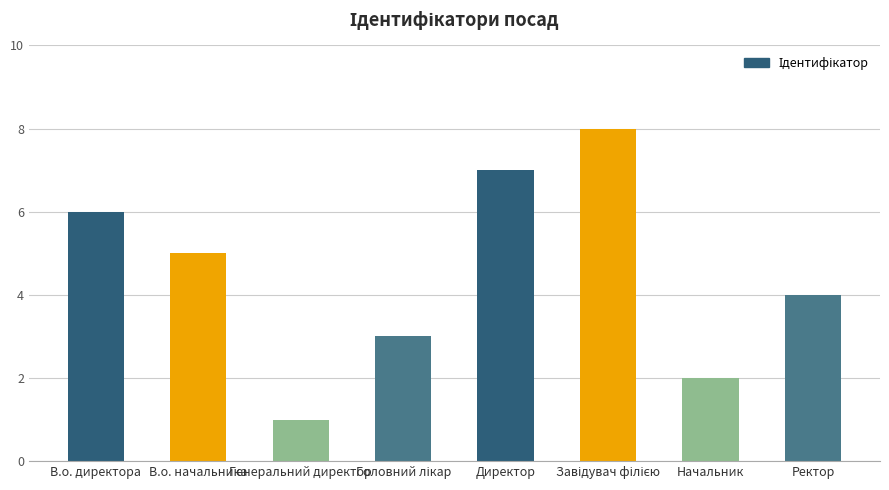

What is the sum of all values?

36